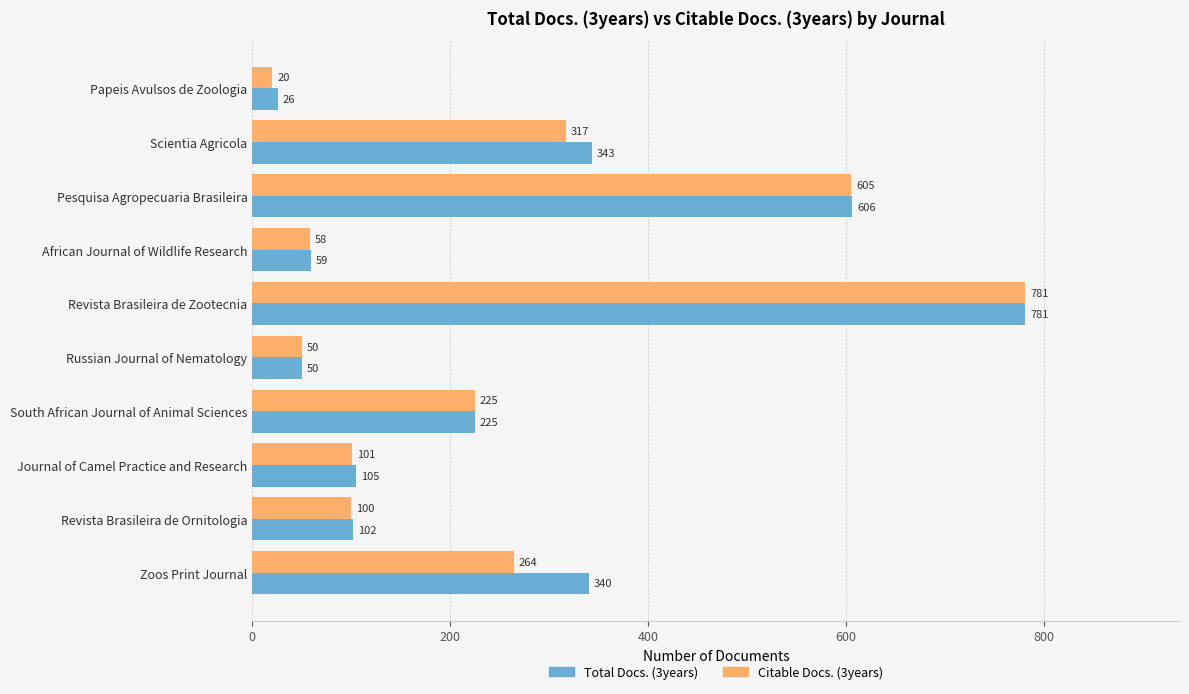

Which series has the largest range (max minus min)?

Citable Docs. (3years)